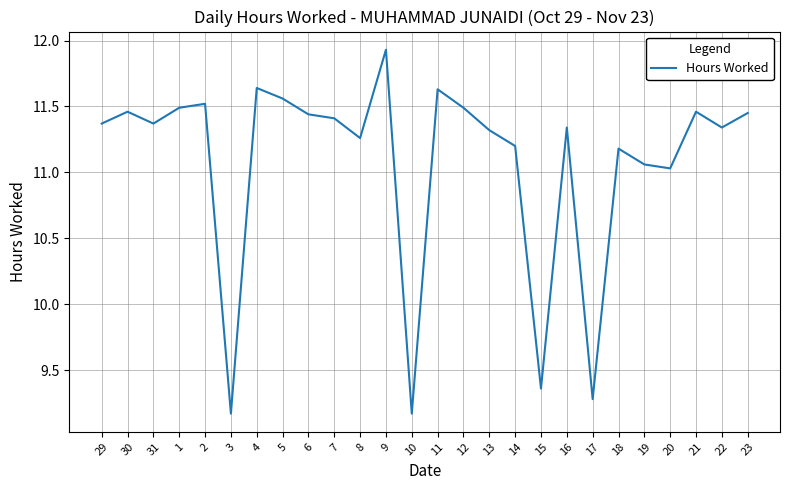

Which category has the highest value across all series?

9